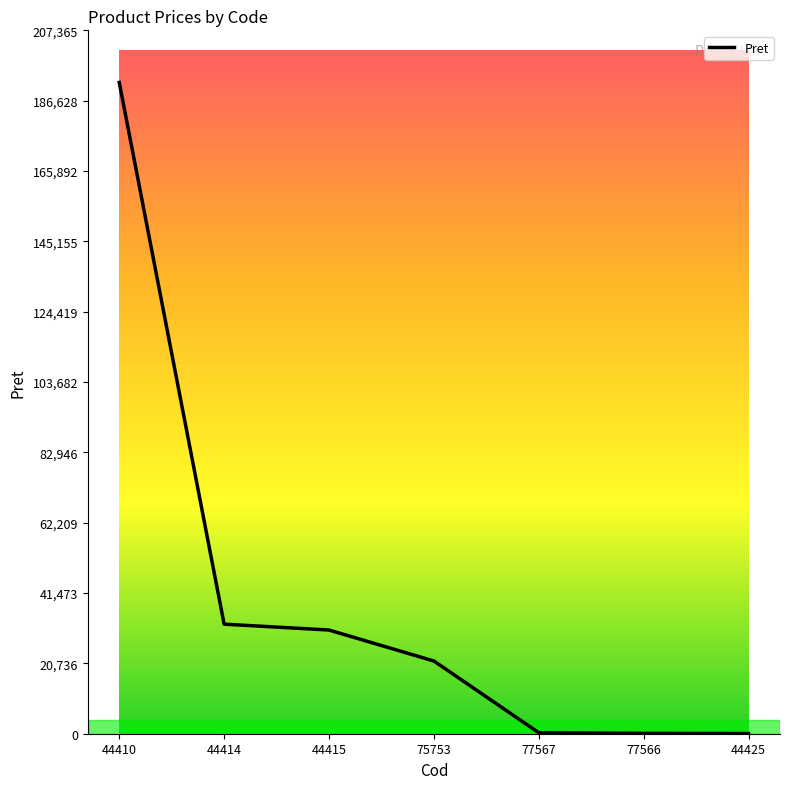

What is the average value?

39537.3